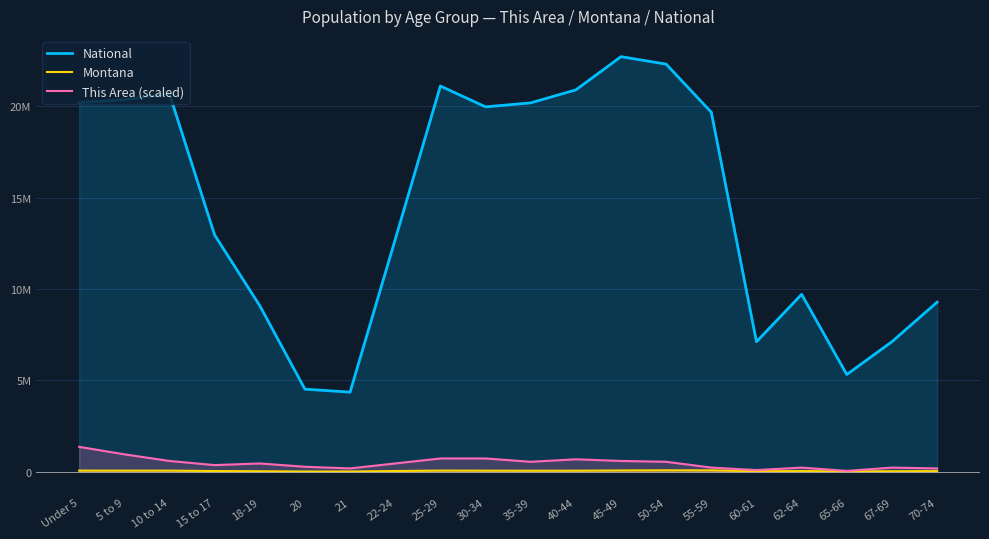

What are all the series names shown in the legend?

National, Montana, This Area (scaled)